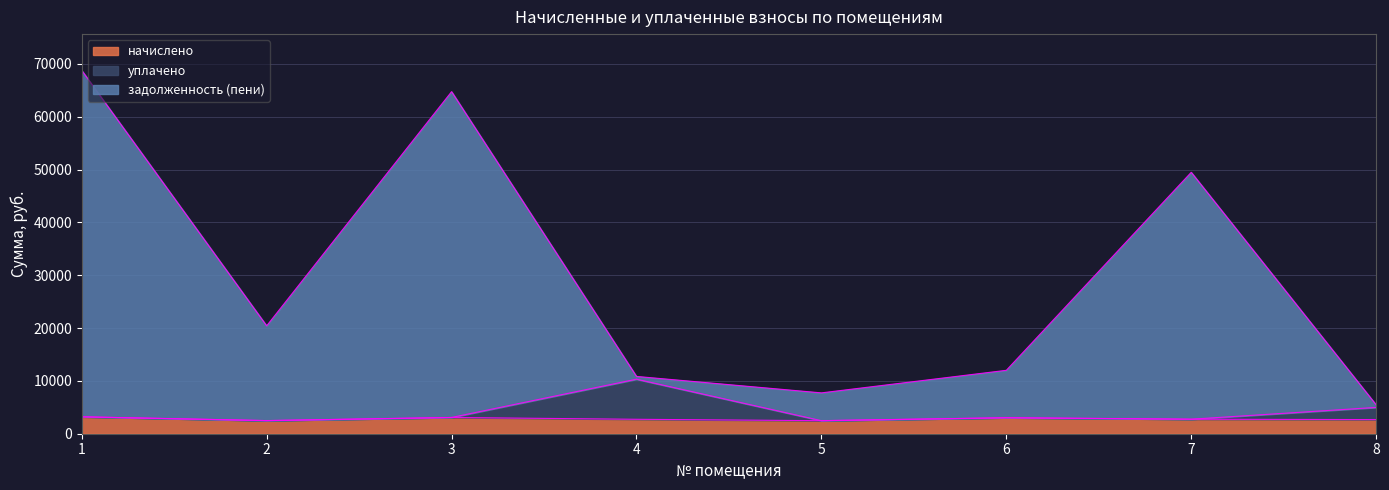

True or false: начислено and задолженность (пени) cross at least once.

False